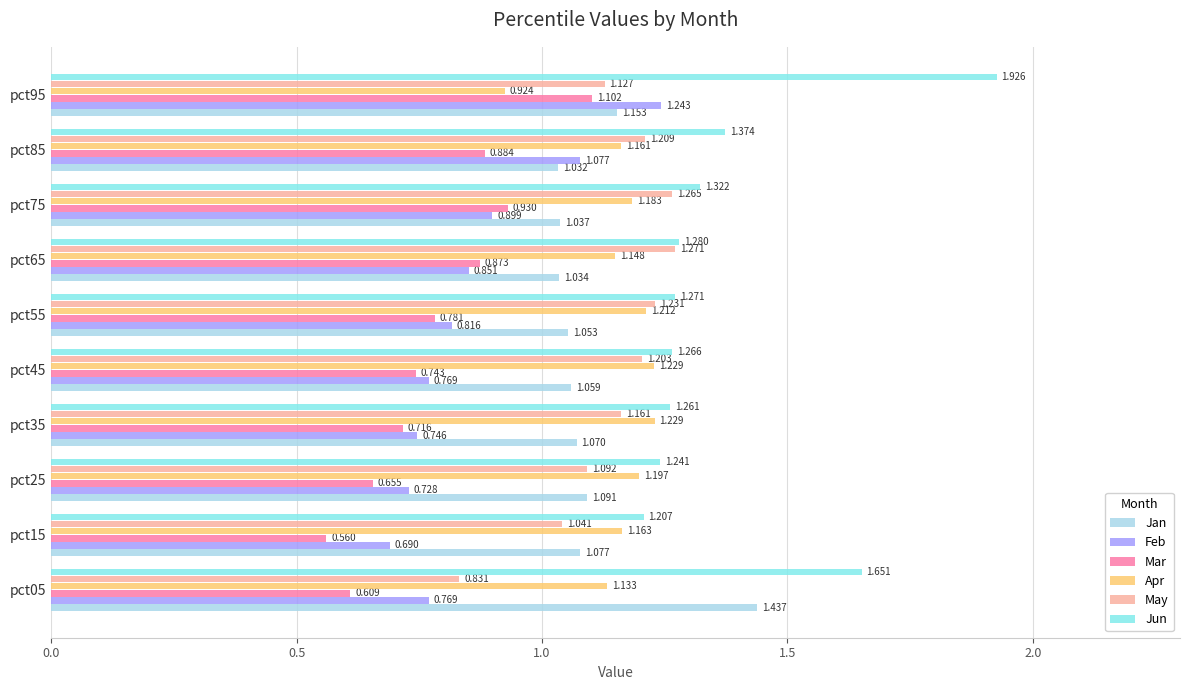

Which series has the widest spread of values?

Jun